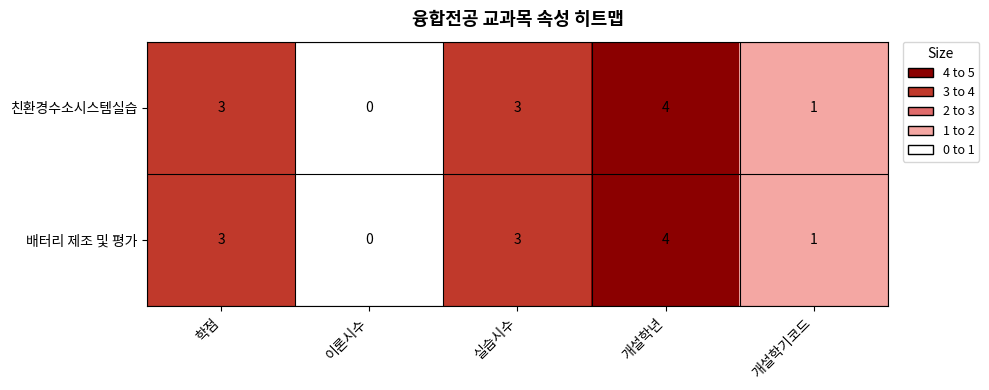

How many distinct data groups are displayed?

2